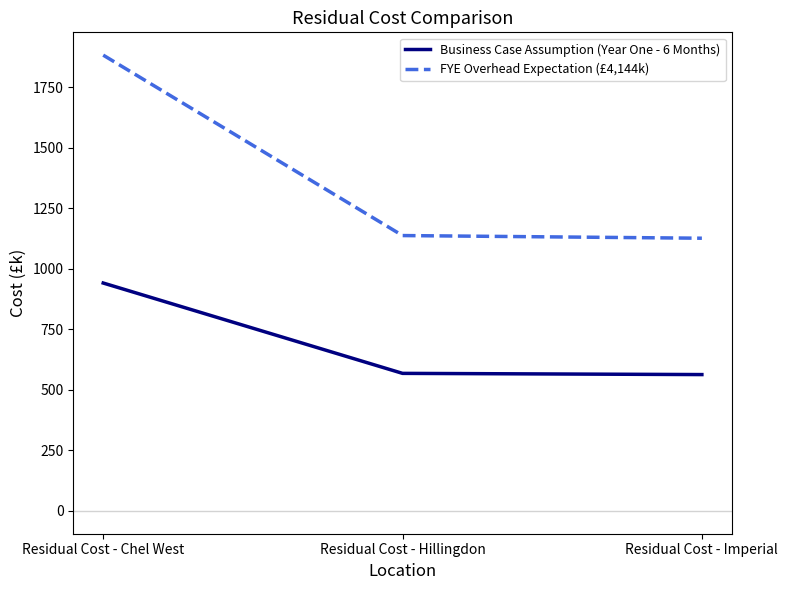

What is the minimum value shown in the chart?

563